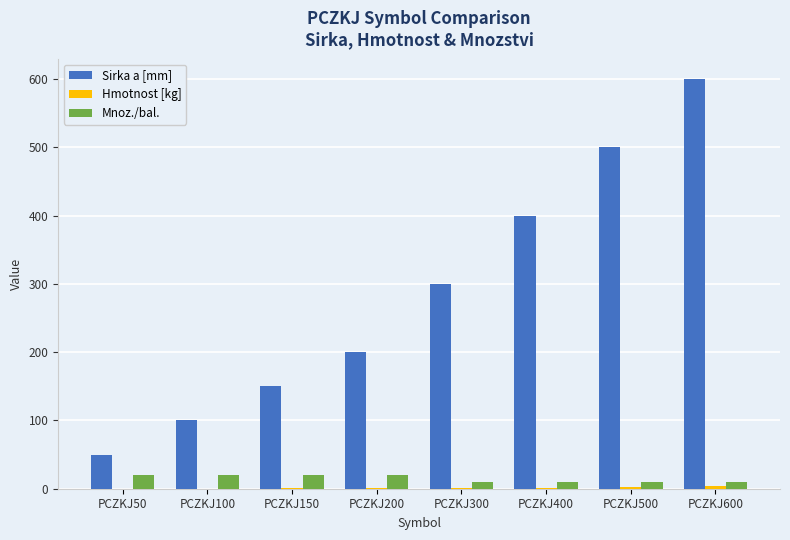

Which series has the largest range (max minus min)?

Sirka a [mm]